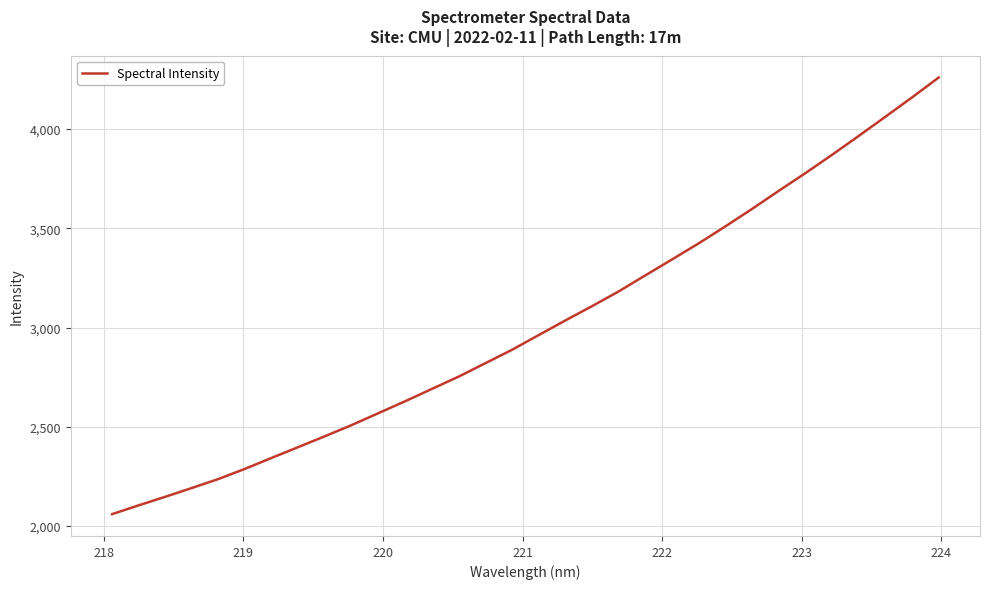

What is the maximum value shown in the chart?

4259.5